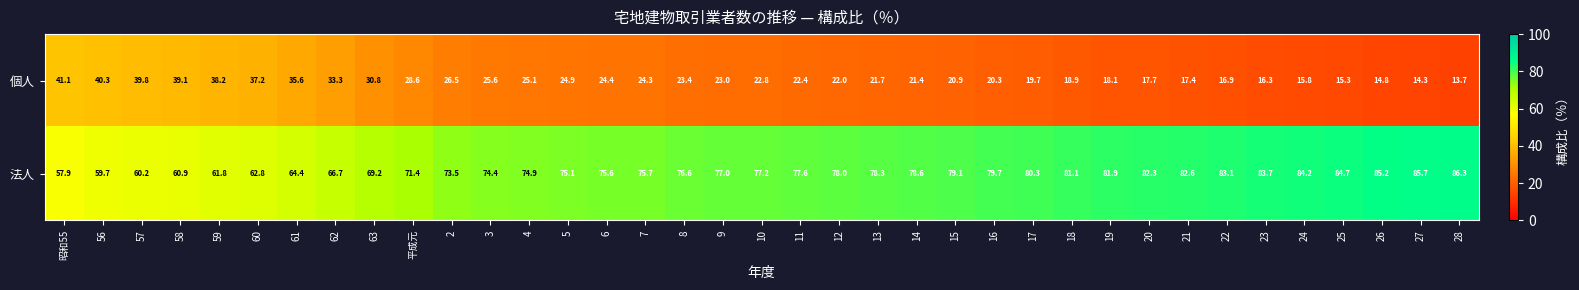

List the series in order of their peak value, highest first.

法人, 個人